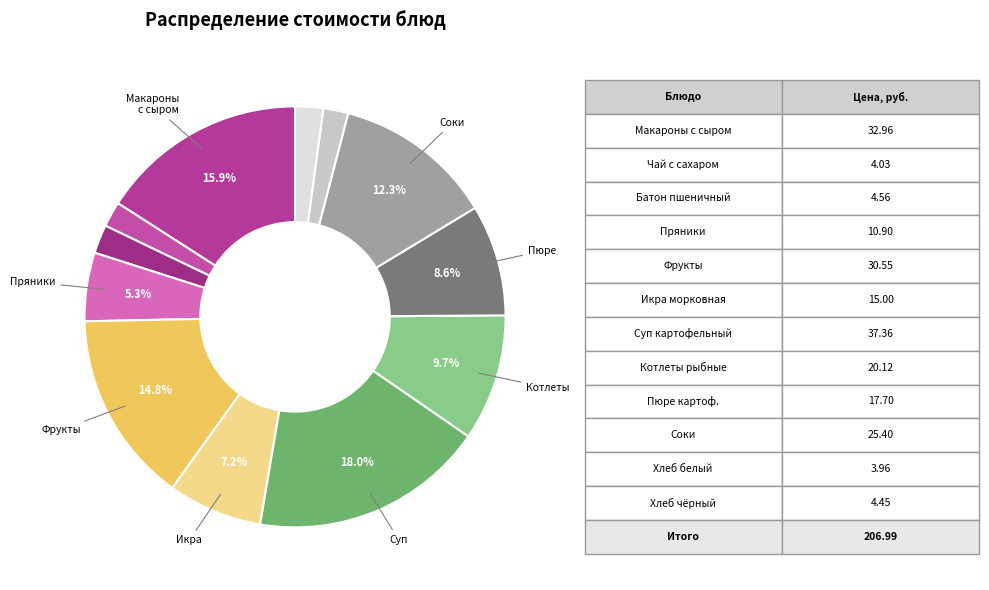

Rank the categories by value from highest to lowest.

Суп картофельный с клецками и мясом, Макароны с сыром, Фрукты по-сезону, Соки в ассортименте, Котлеты рыбные любительские, Пюре картофельное, Икра морковная, Кондитерские изделия (пряники), Батон пшеничный В\с, Хлеб ржано-пшеничный, Чай с сахаром, Хлеб пшеничный В\С